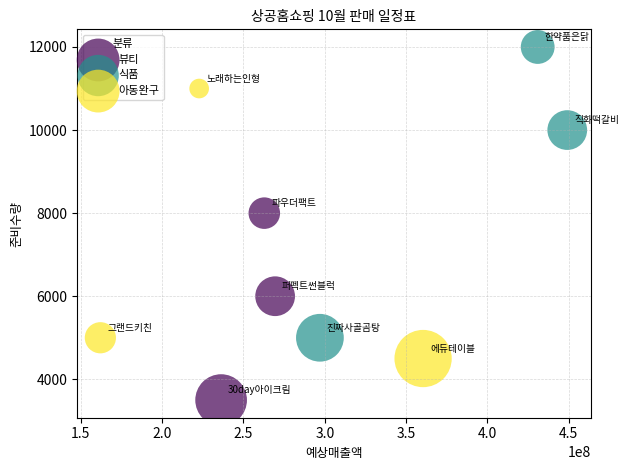

Which series has the largest Y range (max minus min)?

식품